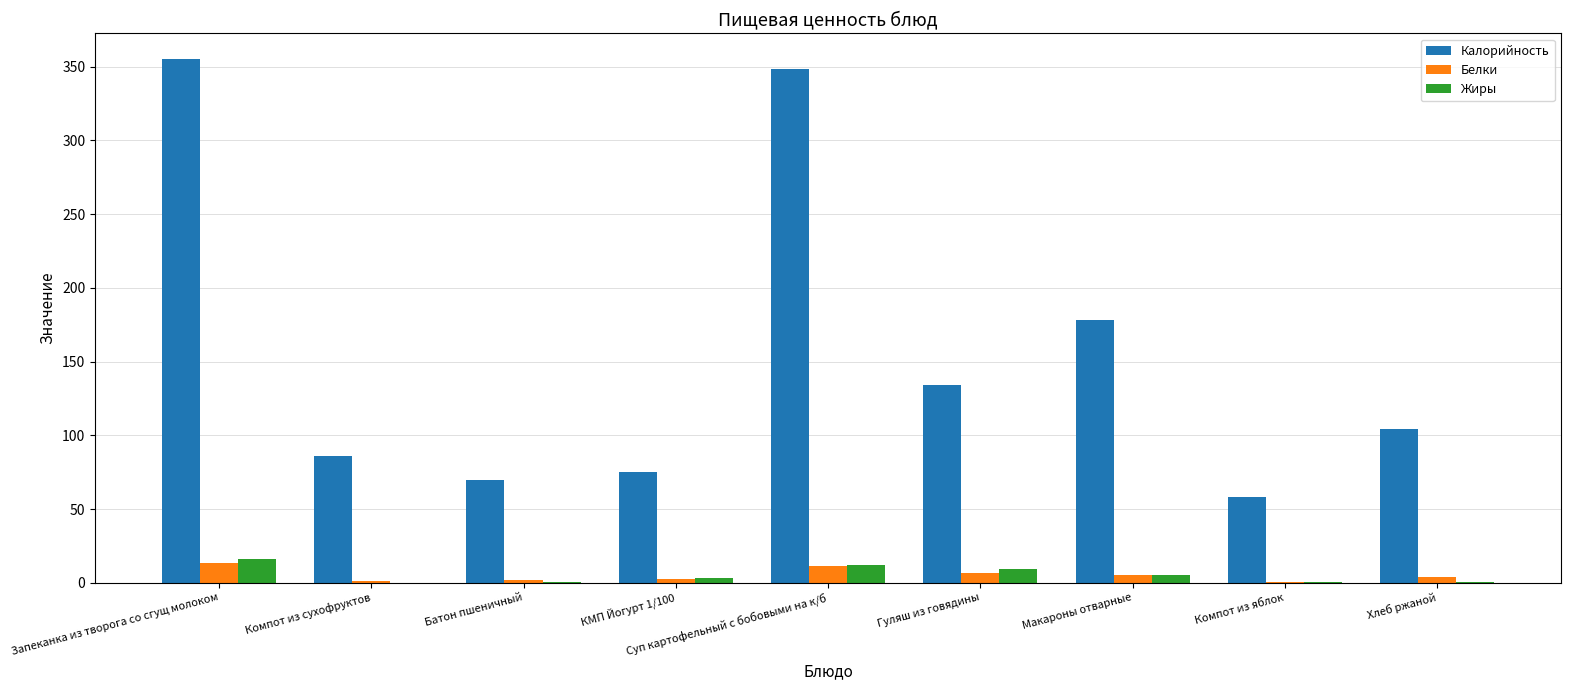

What is the maximum value shown in the chart?

355.0